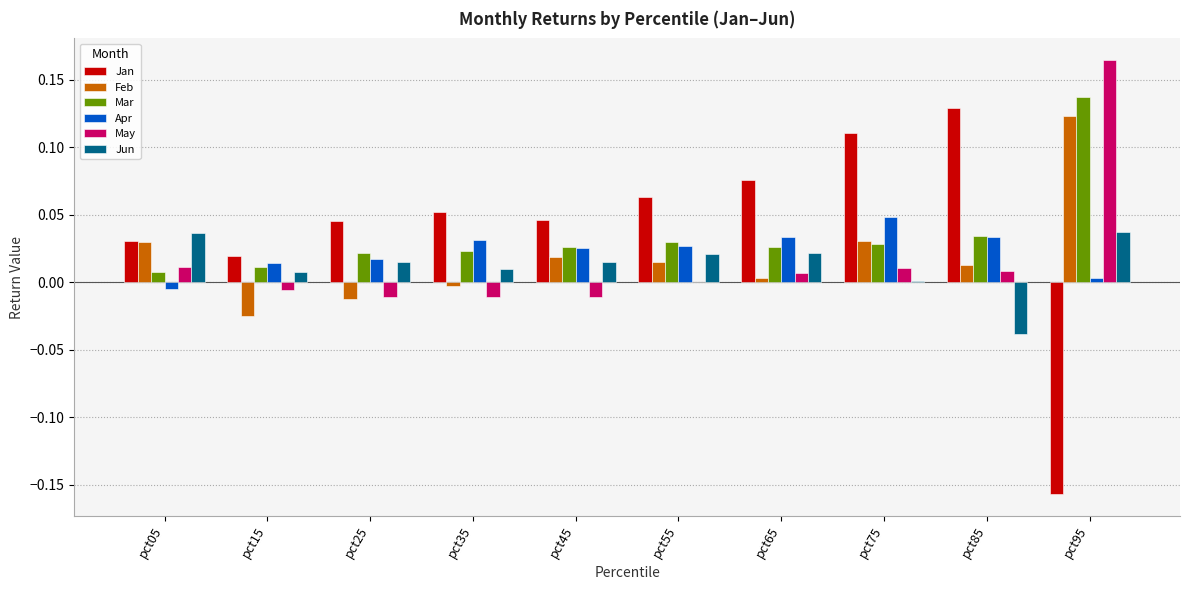

Which series has the largest total across all categories?

Jan